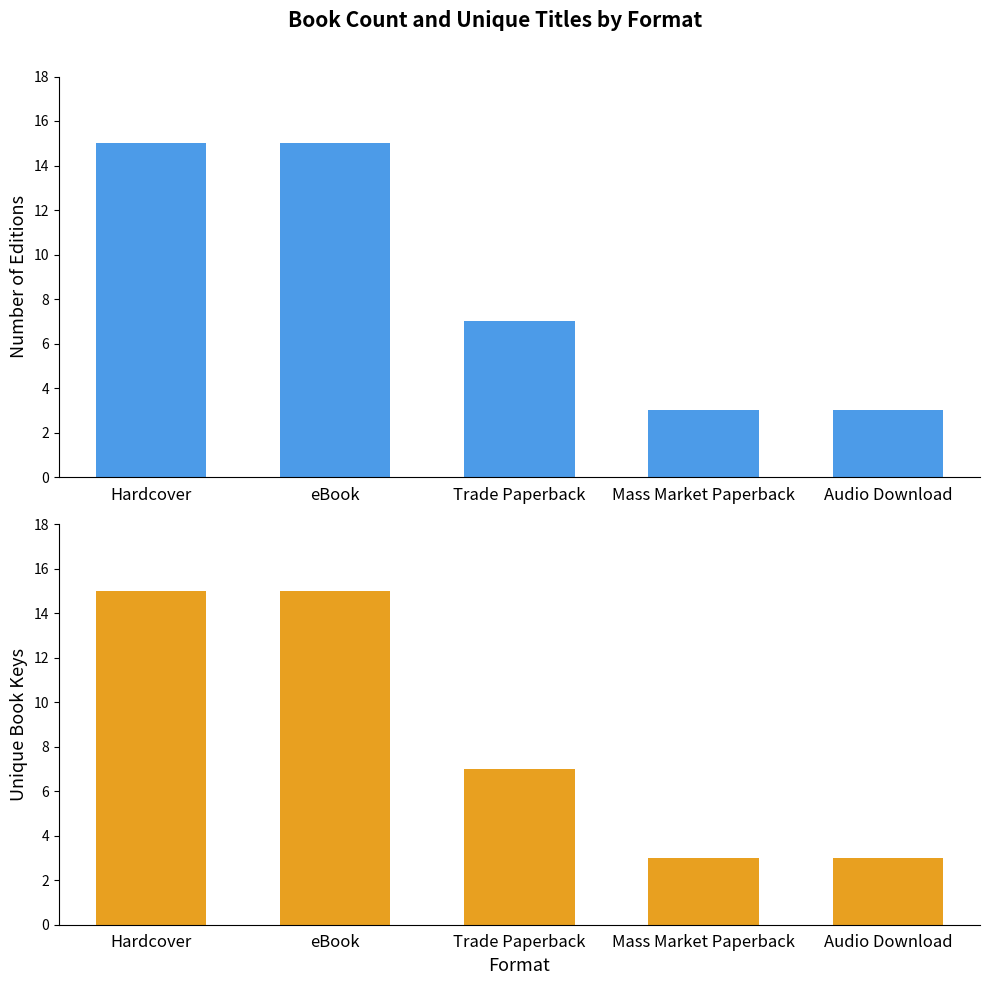

At which category does the chart reach its peak across all series?

Hardcover